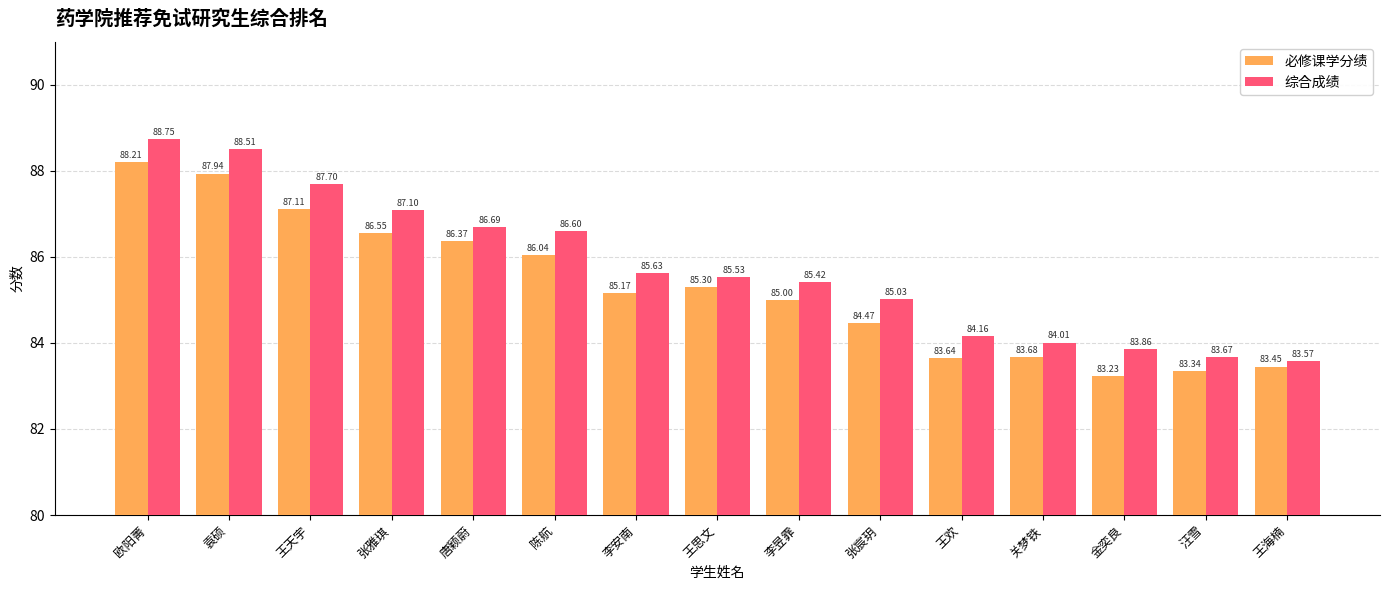

What is the difference between the maximum and minimum values in the 综合成绩 series?

5.2